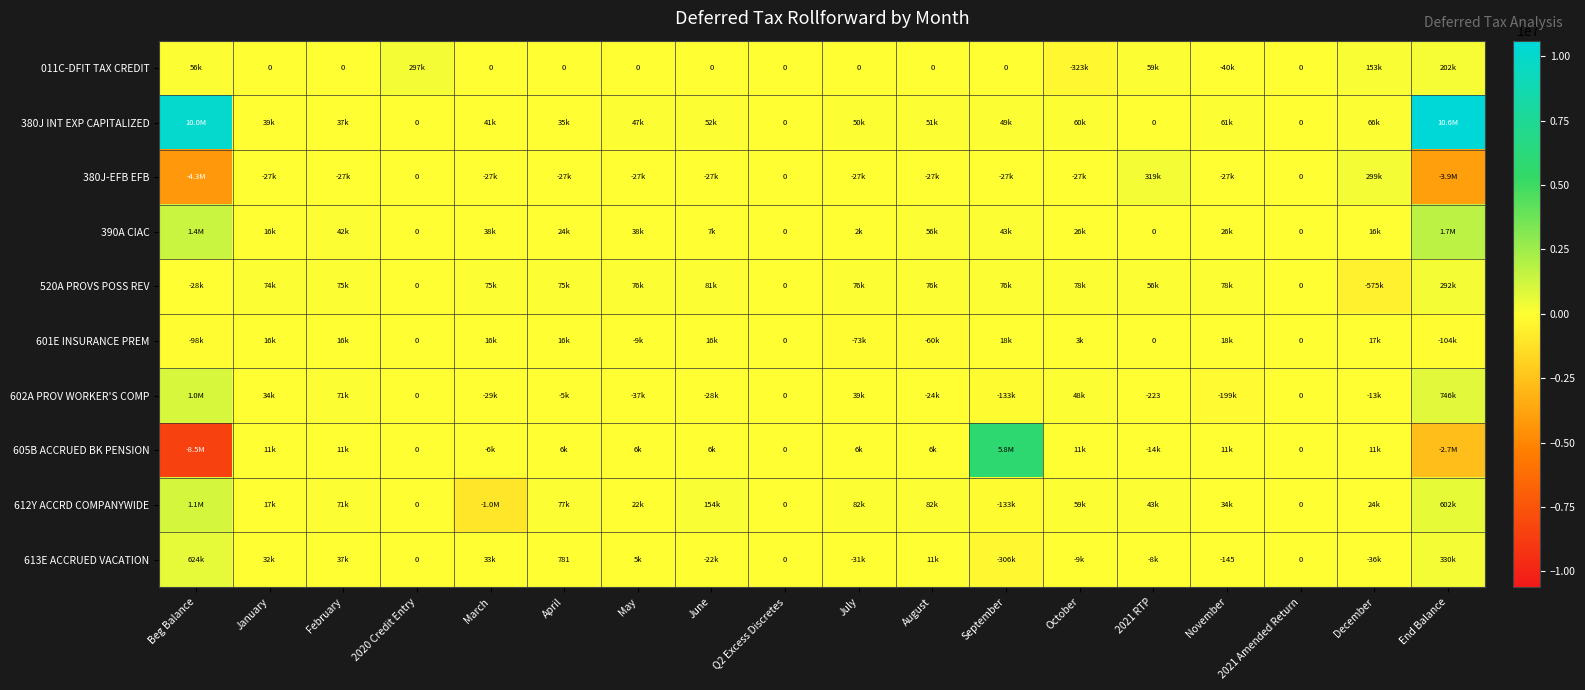

Which series has the largest total across all categories?

380J INT EXP CAPITALIZED